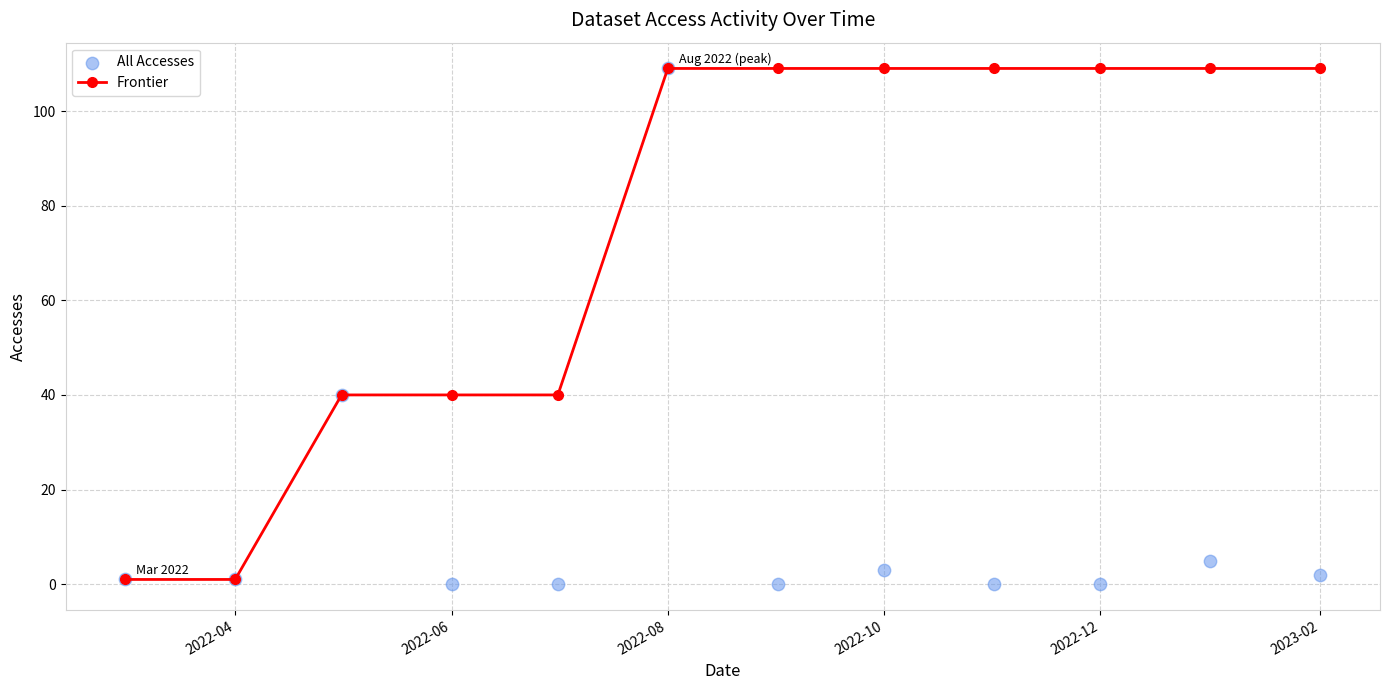

Which series has the widest spread of Y values?

All Accesses